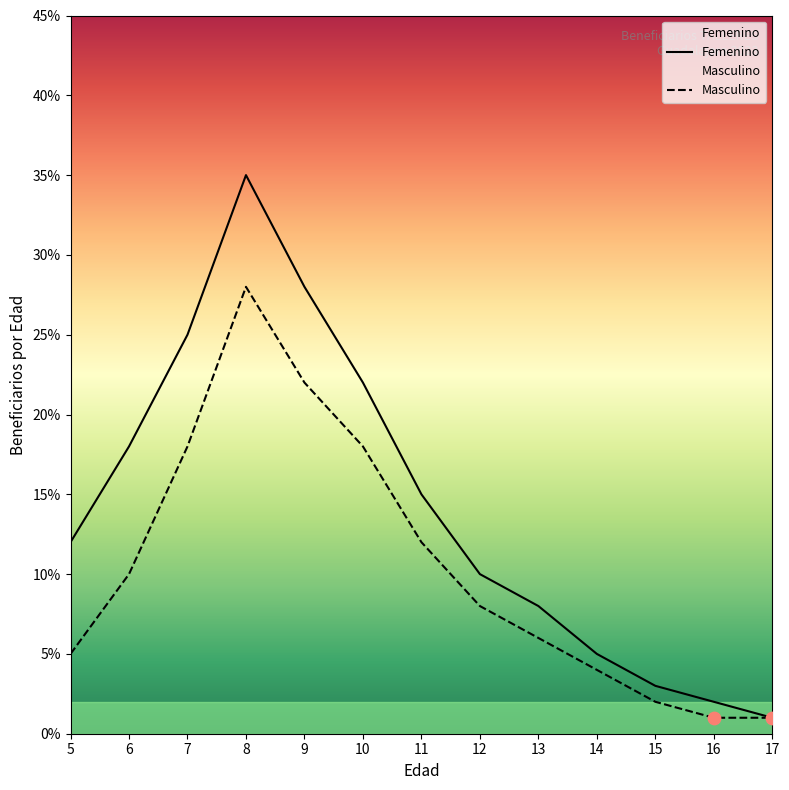

At how many categories does at least one series exceed 34?

1